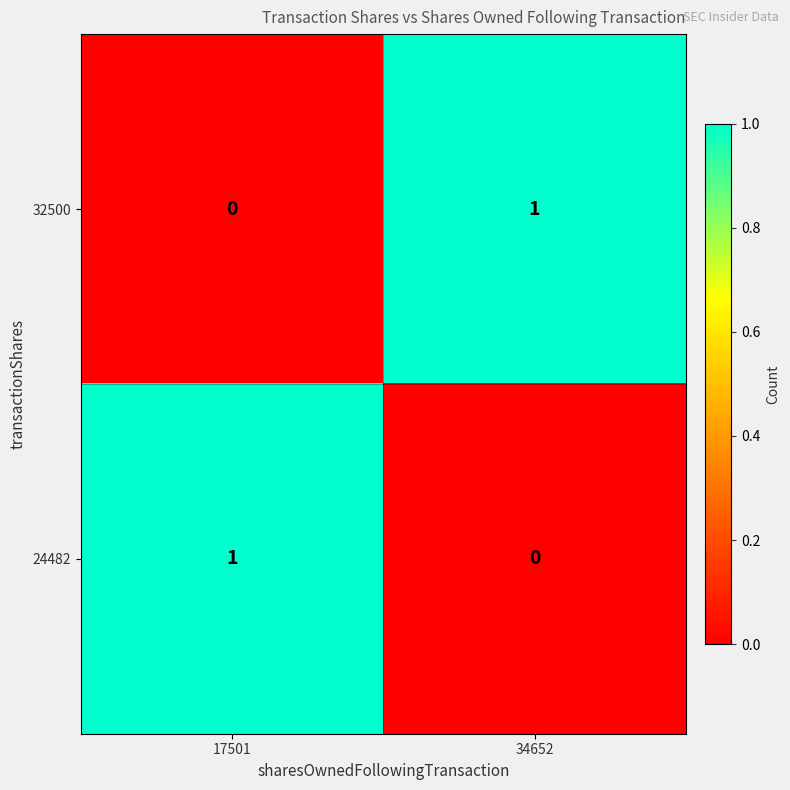

What is the total value across all series at 17501?

1